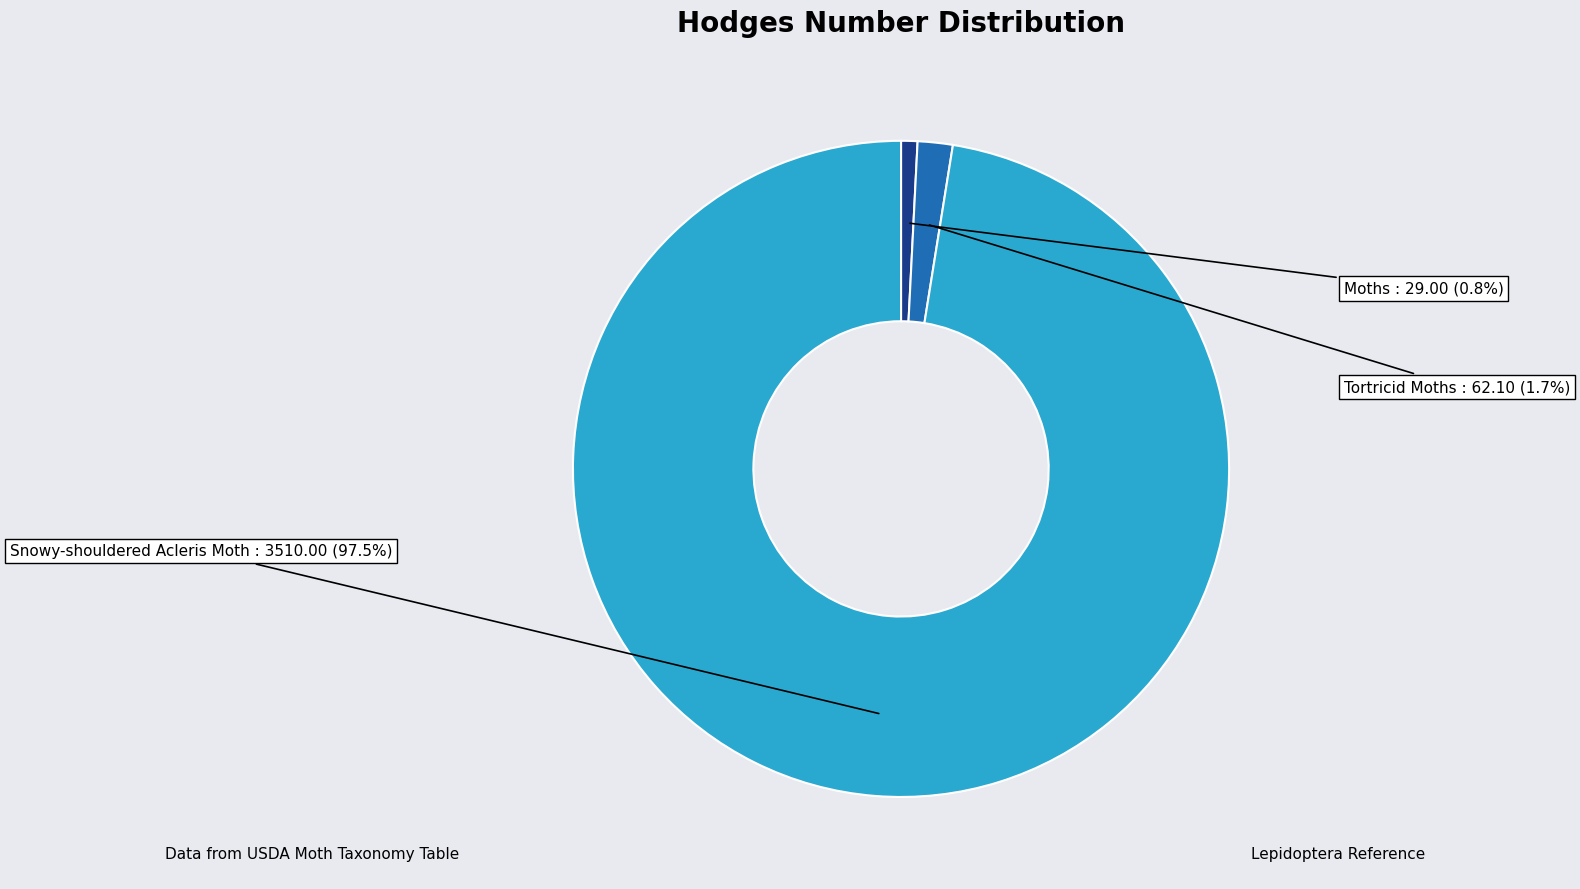

How many slices are in this pie chart?

3